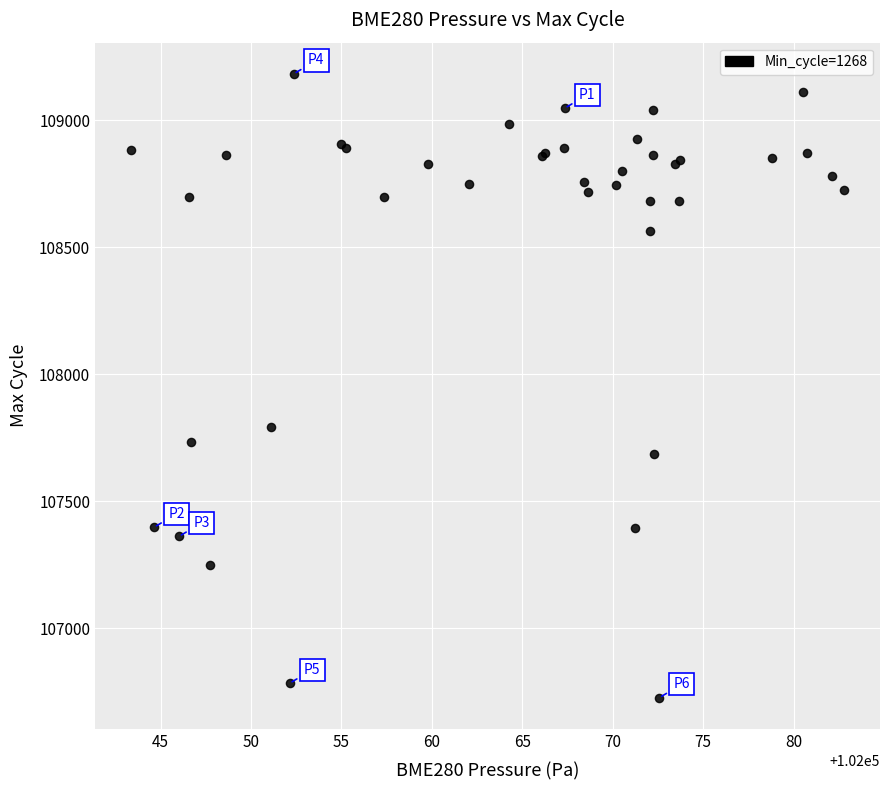

What Y value in the scatter plot is closest to 107955?

107793